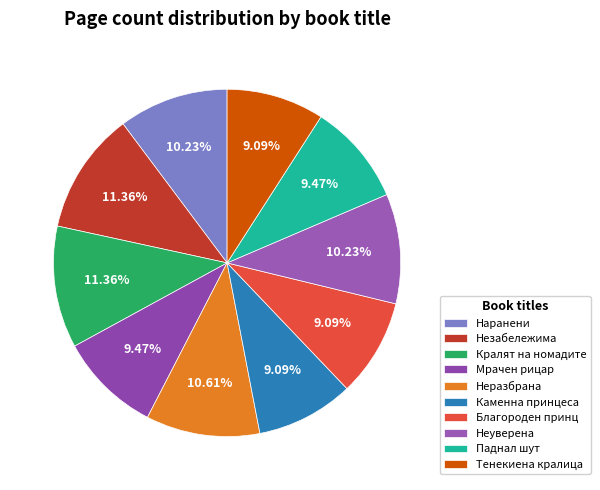

What is the largest slice in the pie chart?

Незабележима